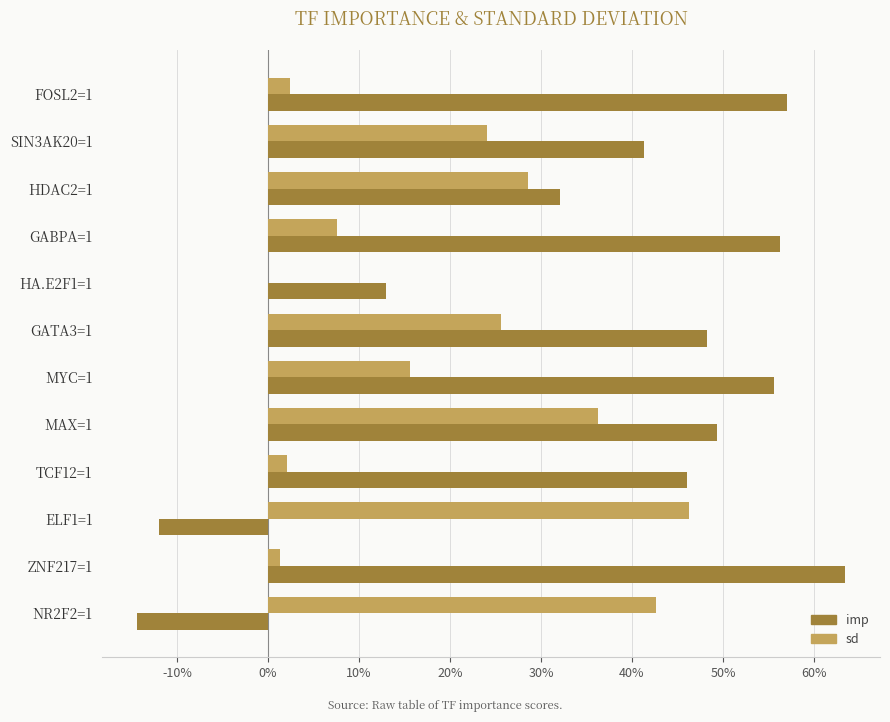

At which category does the chart reach its minimum across all series?

NR2F2=1